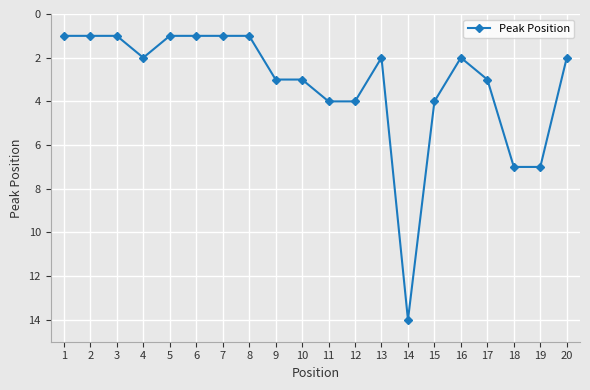

What is the average value?

3